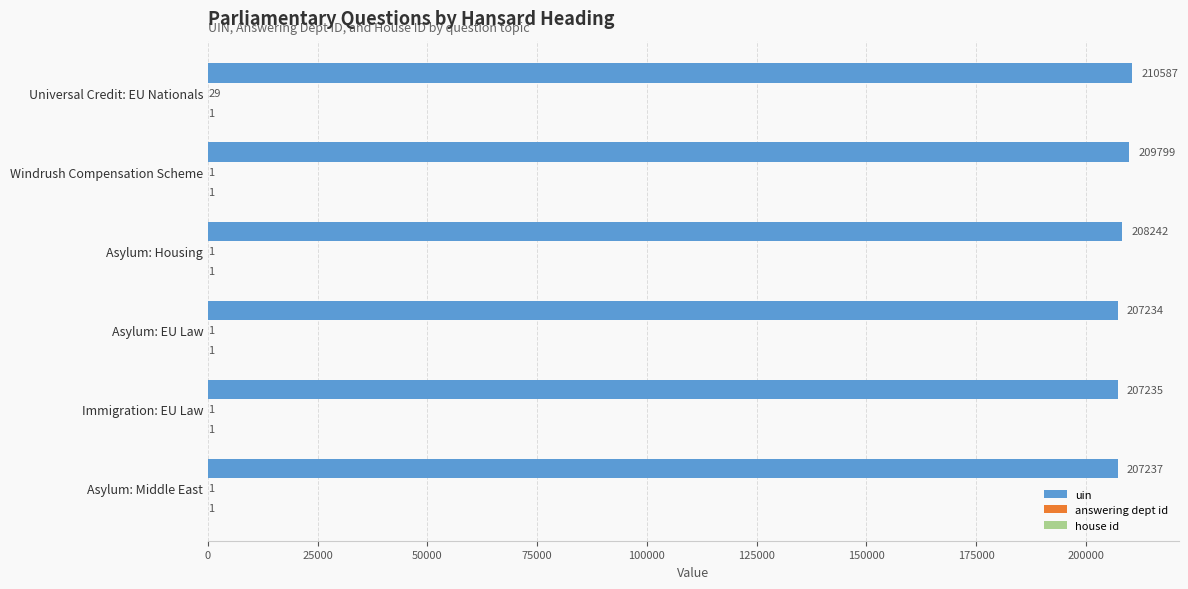

What is the maximum value shown in the chart?

210587